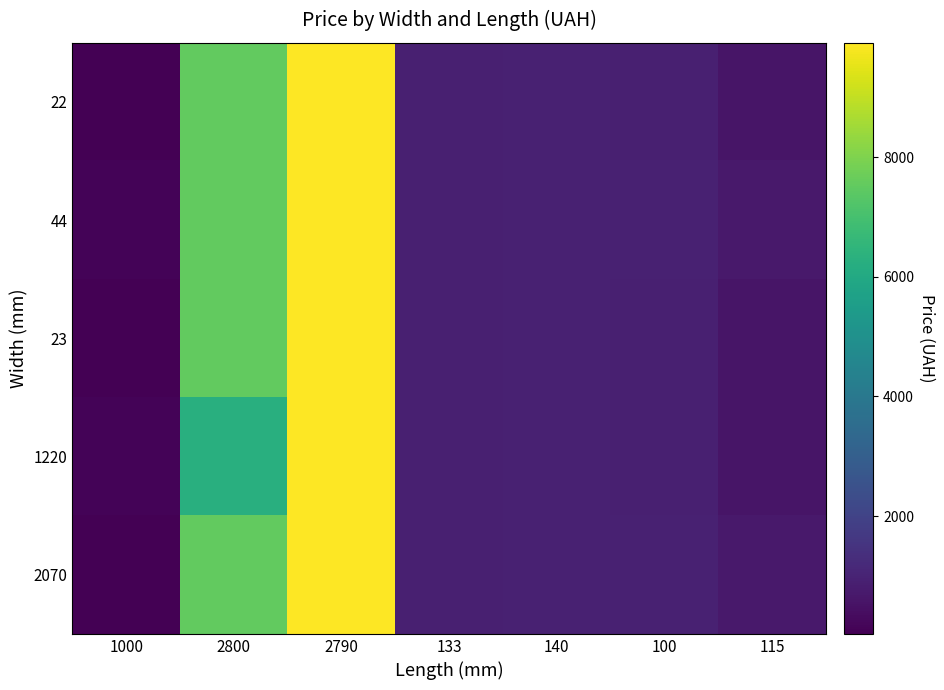

Reading left to right, extract all data points from this chart.

22: 1000=56.7	2800=7545.9	2790=9908.5	133=889.9	140=957.1	100=904.3	115=602.1
44: 1000=113.3	2800=7545.9	2790=9908.5	133=889.9	140=957.1	100=928.3	115=700.4
23: 1000=32.0	2800=7545.9	2790=9908.5	133=889.9	140=957.1	100=904.3	115=602.1
1220: 1000=113.3	2800=6266.7	2790=9908.5	133=889.9	140=957.1	100=904.3	115=602.1
2070: 1000=56.7	2800=7545.9	2790=9908.5	133=889.9	140=957.1	100=928.3	115=700.4